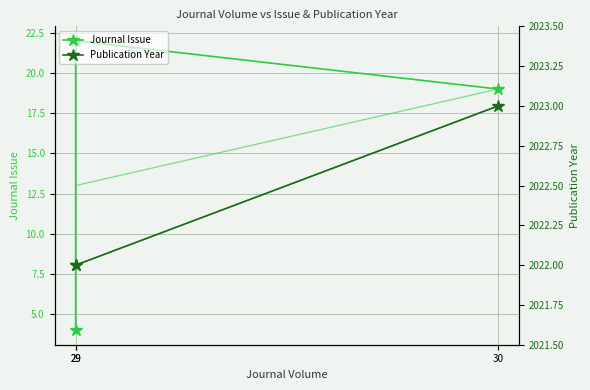

The value of Journal Issue at 30 is 5. True or false?

False